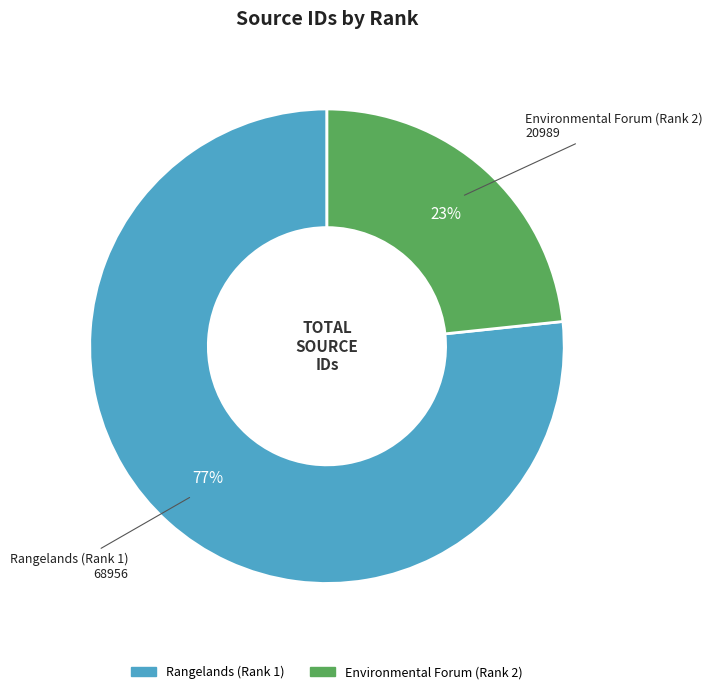

What is the largest slice in the pie chart?

Rangelands (Rank 1)